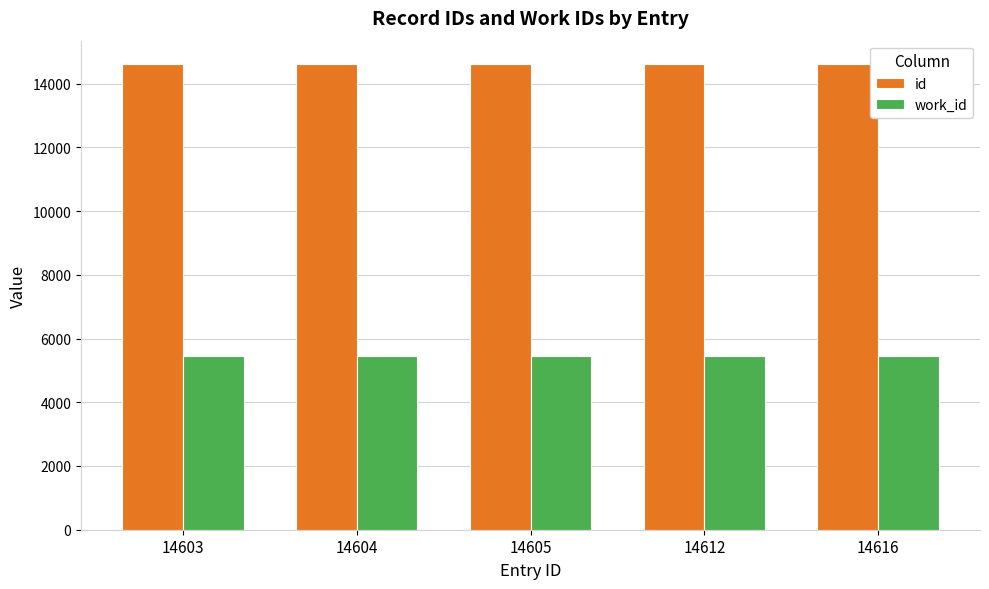

The value of id at 14603 is 14603. True or false?

True